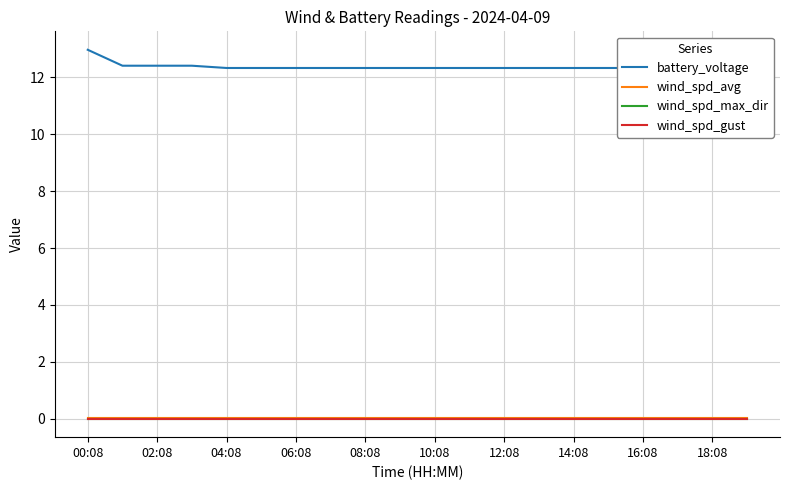

What is the greatest value displayed?

13.0